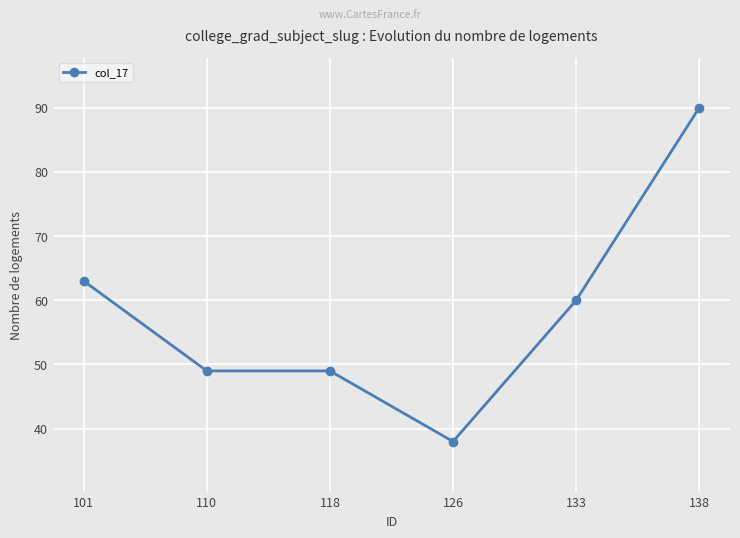

Approximately how many times larger is the value at 110 compared to 101?

0.8